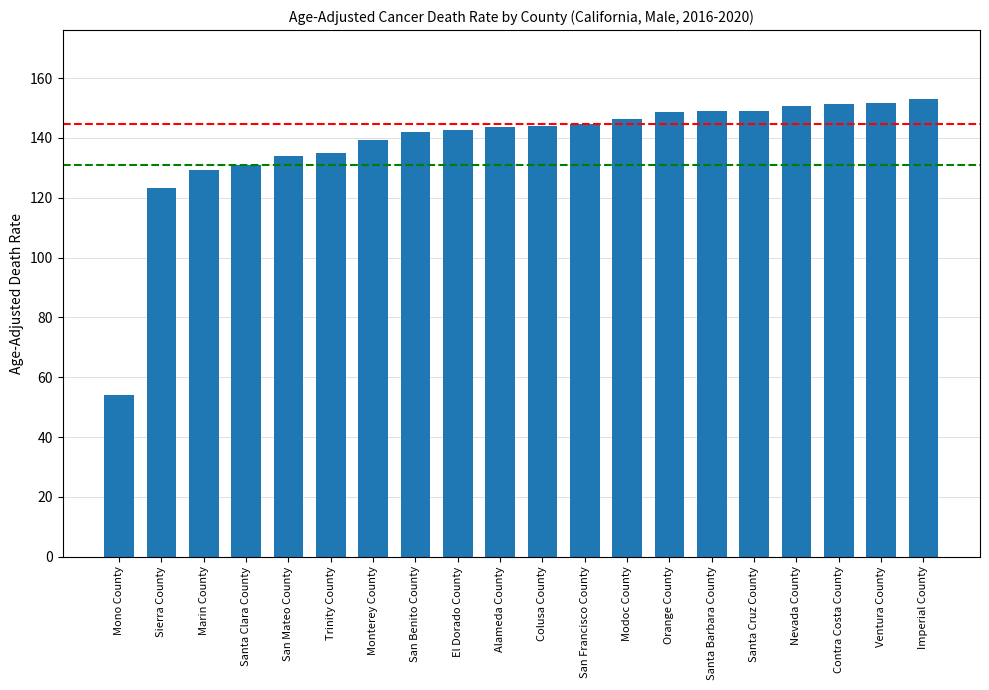

How many bars are there in total?

20